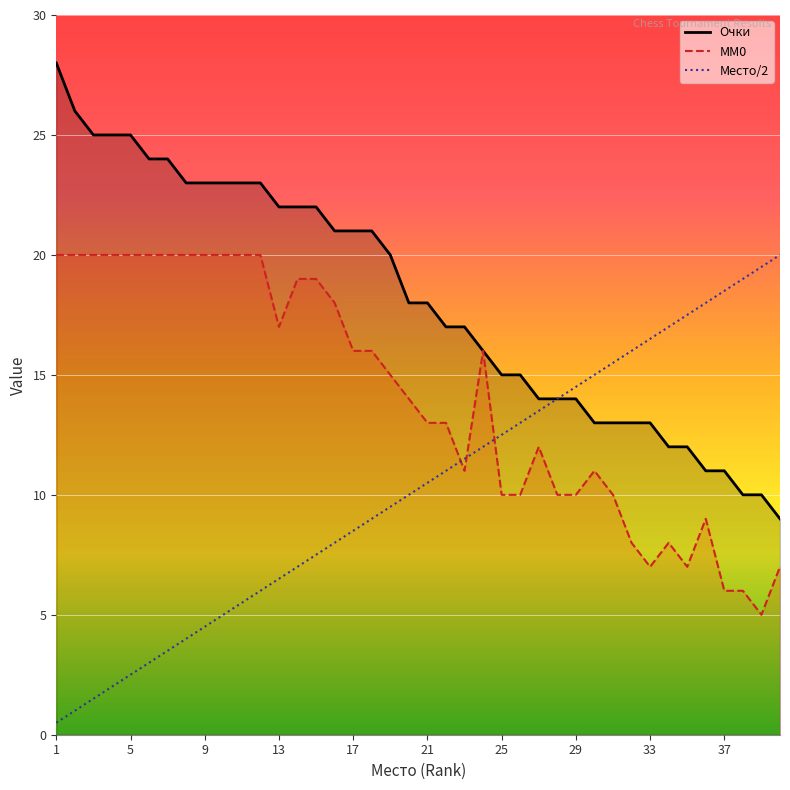

Reading left to right, extract all data points from this chart.

Очки: 28.0	26.0	25.0	25.0	25.0	24.0	24.0	23.0	23.0	23.0	23.0	23.0	22.0	22.0	22.0	21.0	21.0	21.0	20.0	18.0	18.0	17.0	17.0	16.0	15.0	15.0	14.0	14.0	14.0	13.0	13.0	13.0	13.0	12.0	12.0	11.0	11.0	10.0	10.0	9.0
MM0: 20.0	20.0	20.0	20.0	20.0	20.0	20.0	20.0	20.0	20.0	20.0	20.0	17.0	19.0	19.0	18.0	16.0	16.0	15.0	14.0	13.0	13.0	11.0	16.0	10.0	10.0	12.0	10.0	10.0	11.0	10.0	8.0	7.0	8.0	7.0	9.0	6.0	6.0	5.0	7.0
Место/2: 0.5	1.0	1.5	2.0	2.5	3.0	3.5	4.0	4.5	5.0	5.5	6.0	6.5	7.0	7.5	8.0	8.5	9.0	9.5	10.0	10.5	11.0	11.5	12.0	12.5	13.0	13.5	14.0	14.5	15.0	15.5	16.0	16.5	17.0	17.5	18.0	18.5	19.0	19.5	20.0